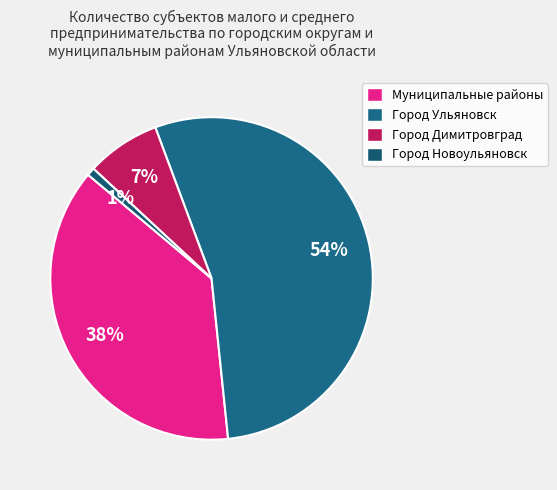

Do Город Димитровград and Город Ульяновск together represent more than half of the pie?

Yes